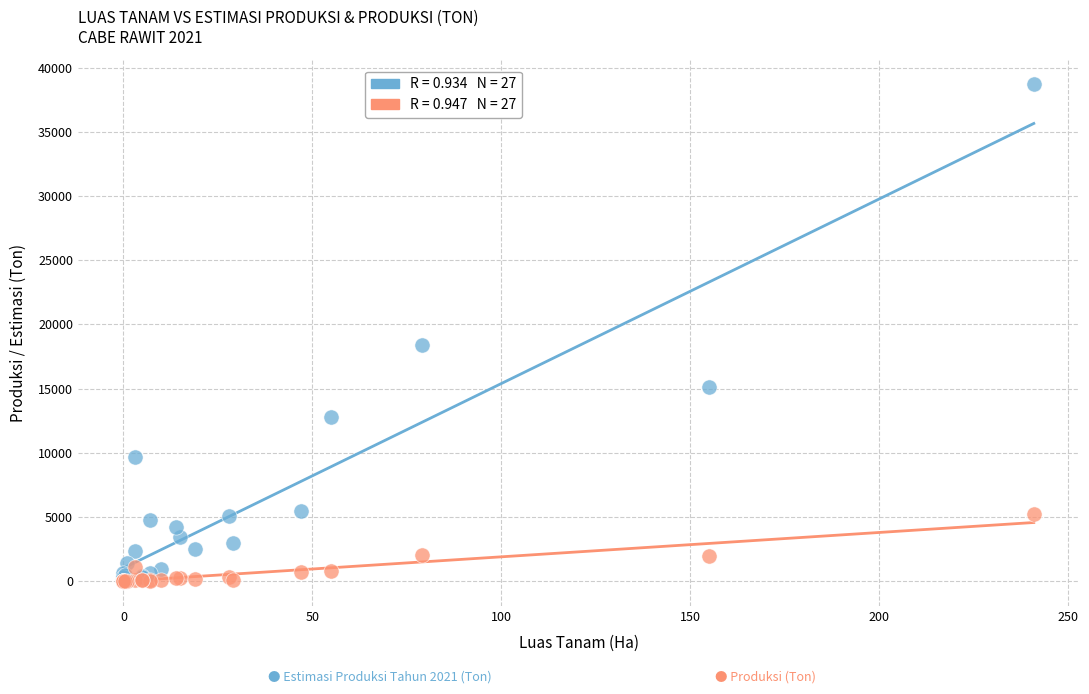

Across all series, what Y value is closest to 19381?

18435.8